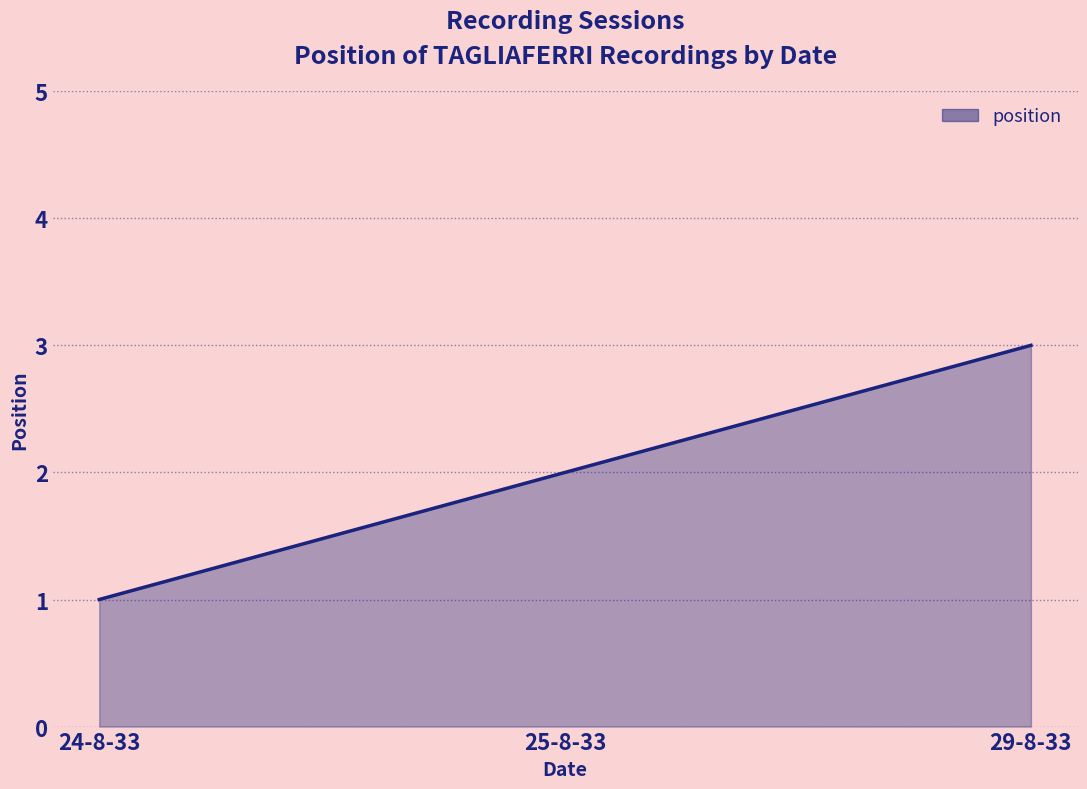

List the labels in order of value, largest first.

29-8-33, 25-8-33, 24-8-33